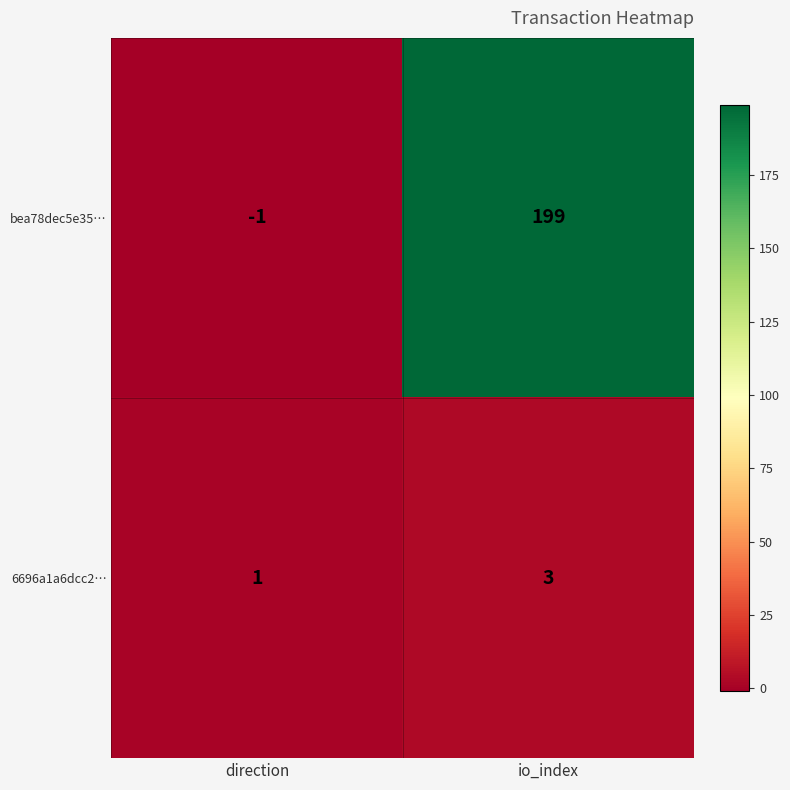

Between direction and io_index, which series saw the biggest shift?

bea78dec5e35…